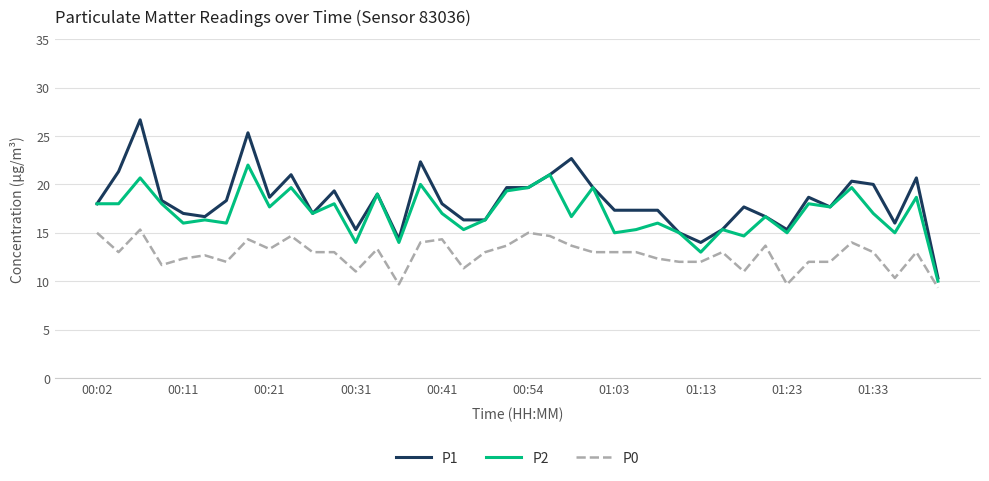

Which series has the widest spread of values?

P1